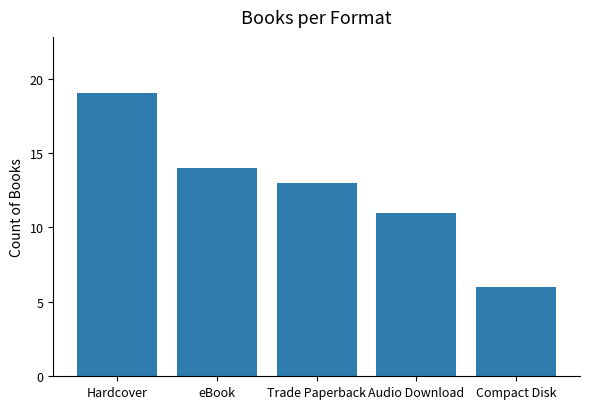

What is the value of the 2nd bar from the left?

14